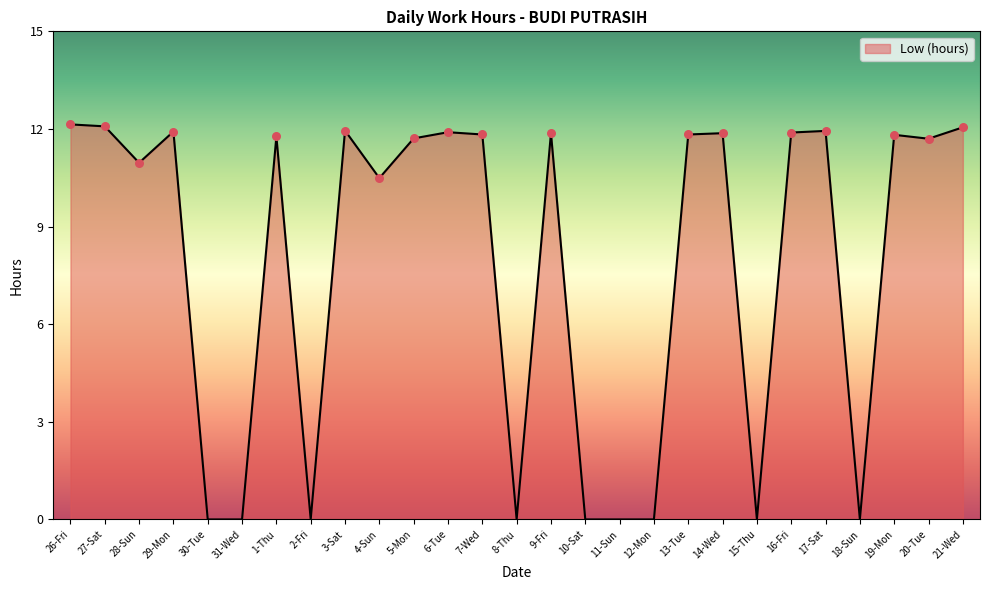

Approximately how many times larger is the value at 17-Sat compared to 13-Tue?

1.0